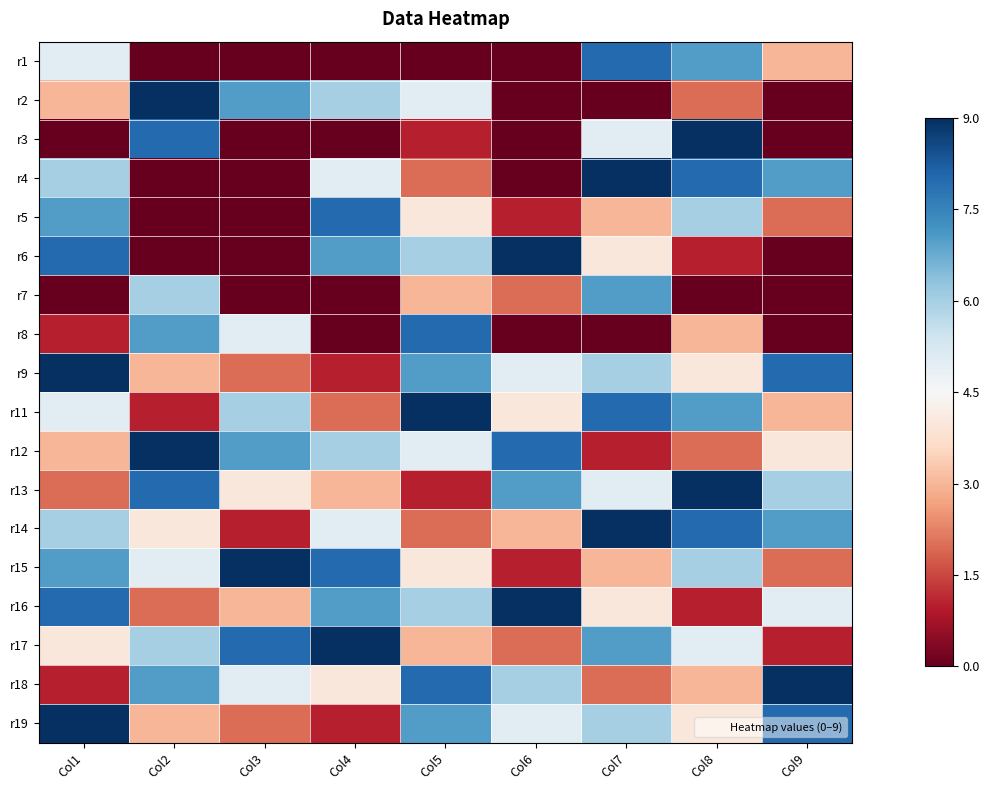

Reading left to right, what are all the values shown in this chart?

r1: Col1=0.5	Col2=-4.5	Col3=-4.5	Col4=-4.5	Col5=-4.5	Col6=-4.5	Col7=3.5	Col8=2.5	Col9=-1.5
r2: Col1=-1.5	Col2=4.5	Col3=2.5	Col4=1.5	Col5=0.5	Col6=-4.5	Col7=-4.5	Col8=-2.5	Col9=-4.5
r3: Col1=-4.5	Col2=3.5	Col3=-4.5	Col4=-4.5	Col5=-3.5	Col6=-4.5	Col7=0.5	Col8=4.5	Col9=-4.5
r4: Col1=1.5	Col2=-4.5	Col3=-4.5	Col4=0.5	Col5=-2.5	Col6=-4.5	Col7=4.5	Col8=3.5	Col9=2.5
r5: Col1=2.5	Col2=-4.5	Col3=-4.5	Col4=3.5	Col5=-0.5	Col6=-3.5	Col7=-1.5	Col8=1.5	Col9=-2.5
r6: Col1=3.5	Col2=-4.5	Col3=-4.5	Col4=2.5	Col5=1.5	Col6=4.5	Col7=-0.5	Col8=-3.5	Col9=-4.5
r7: Col1=-4.5	Col2=1.5	Col3=-4.5	Col4=-4.5	Col5=-1.5	Col6=-2.5	Col7=2.5	Col8=-4.5	Col9=-4.5
r8: Col1=-3.5	Col2=2.5	Col3=0.5	Col4=-4.5	Col5=3.5	Col6=-4.5	Col7=-4.5	Col8=-1.5	Col9=-4.5
r9: Col1=4.5	Col2=-1.5	Col3=-2.5	Col4=-3.5	Col5=2.5	Col6=0.5	Col7=1.5	Col8=-0.5	Col9=3.5
r11: Col1=0.5	Col2=-3.5	Col3=1.5	Col4=-2.5	Col5=4.5	Col6=-0.5	Col7=3.5	Col8=2.5	Col9=-1.5
r12: Col1=-1.5	Col2=4.5	Col3=2.5	Col4=1.5	Col5=0.5	Col6=3.5	Col7=-3.5	Col8=-2.5	Col9=-0.5
r13: Col1=-2.5	Col2=3.5	Col3=-0.5	Col4=-1.5	Col5=-3.5	Col6=2.5	Col7=0.5	Col8=4.5	Col9=1.5
r14: Col1=1.5	Col2=-0.5	Col3=-3.5	Col4=0.5	Col5=-2.5	Col6=-1.5	Col7=4.5	Col8=3.5	Col9=2.5
r15: Col1=2.5	Col2=0.5	Col3=4.5	Col4=3.5	Col5=-0.5	Col6=-3.5	Col7=-1.5	Col8=1.5	Col9=-2.5
r16: Col1=3.5	Col2=-2.5	Col3=-1.5	Col4=2.5	Col5=1.5	Col6=4.5	Col7=-0.5	Col8=-3.5	Col9=0.5
r17: Col1=-0.5	Col2=1.5	Col3=3.5	Col4=4.5	Col5=-1.5	Col6=-2.5	Col7=2.5	Col8=0.5	Col9=-3.5
r18: Col1=-3.5	Col2=2.5	Col3=0.5	Col4=-0.5	Col5=3.5	Col6=1.5	Col7=-2.5	Col8=-1.5	Col9=4.5
r19: Col1=4.5	Col2=-1.5	Col3=-2.5	Col4=-3.5	Col5=2.5	Col6=0.5	Col7=1.5	Col8=-0.5	Col9=3.5